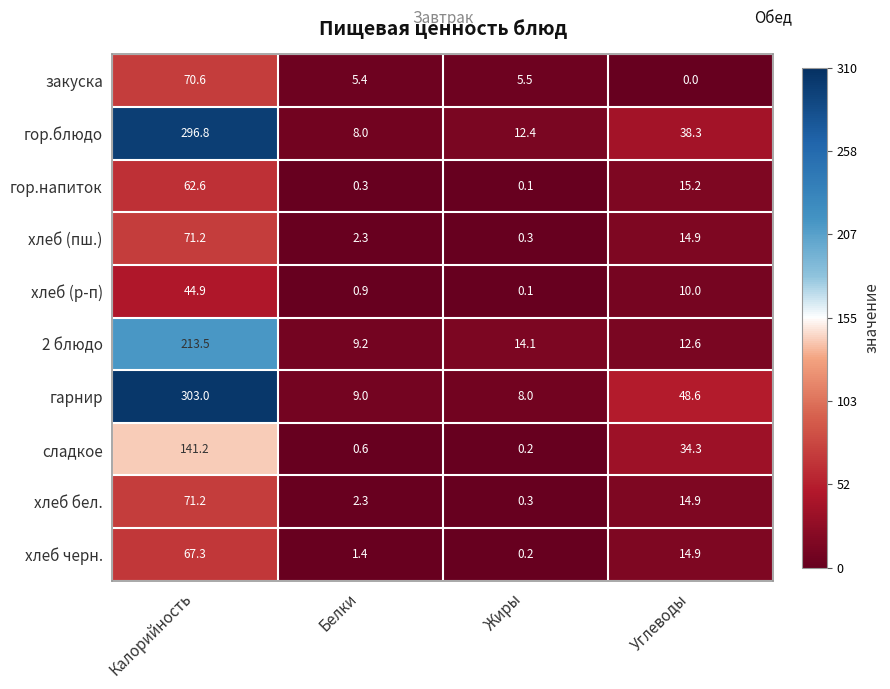

What is the difference between the maximum and second lowest values in the хлеб (р-п) series?

44.0